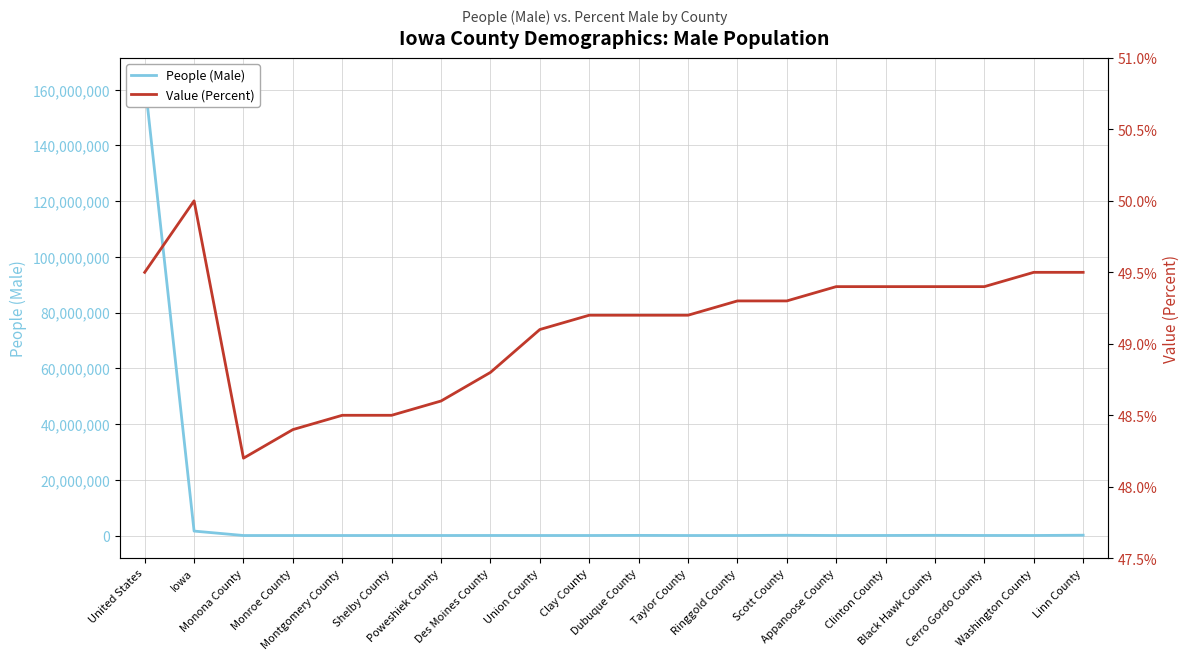

True or false: Value (Percent) and People (Male) cross at least once.

False